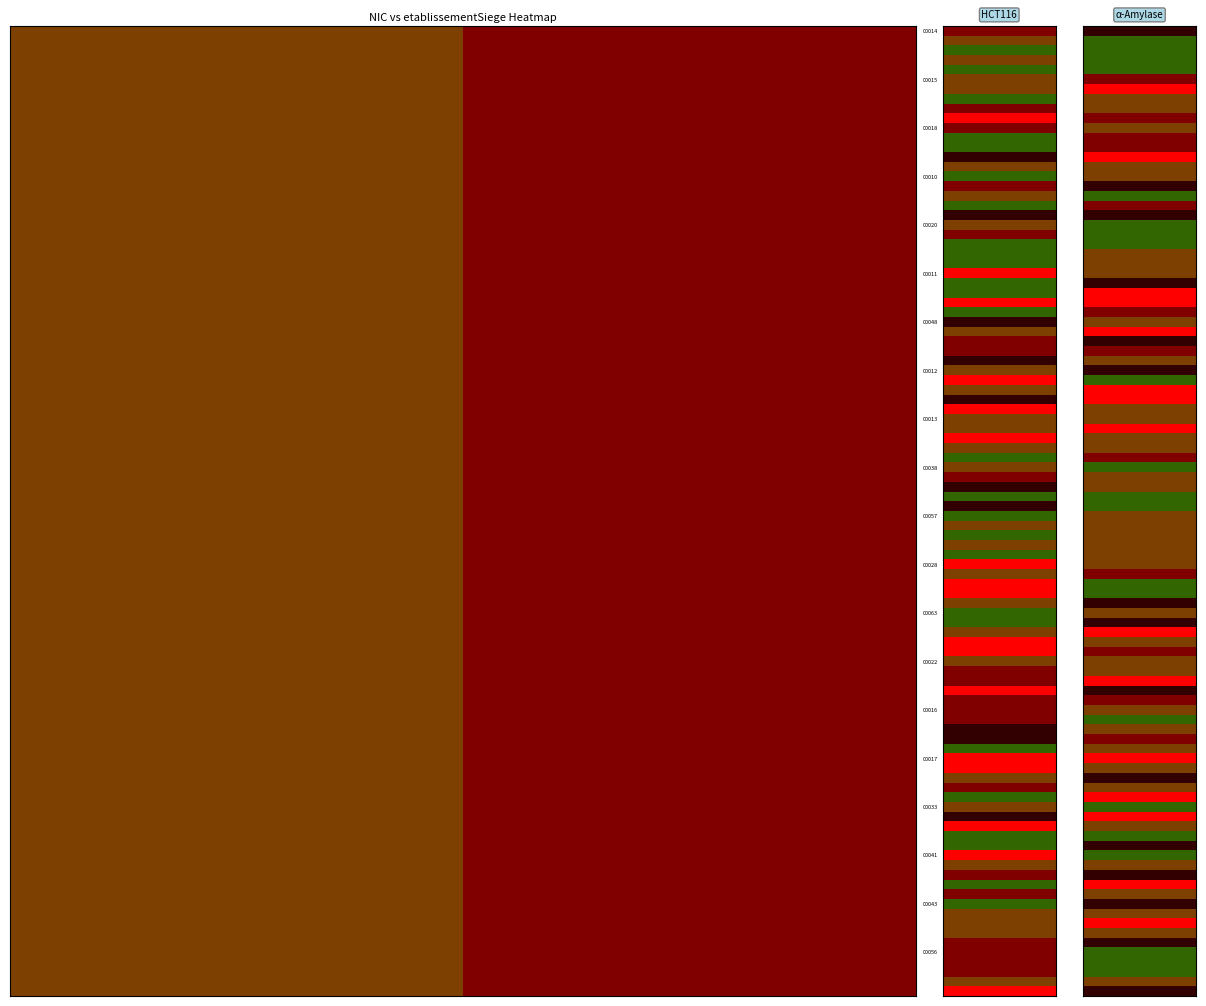

Which has a higher value, true or false?

true